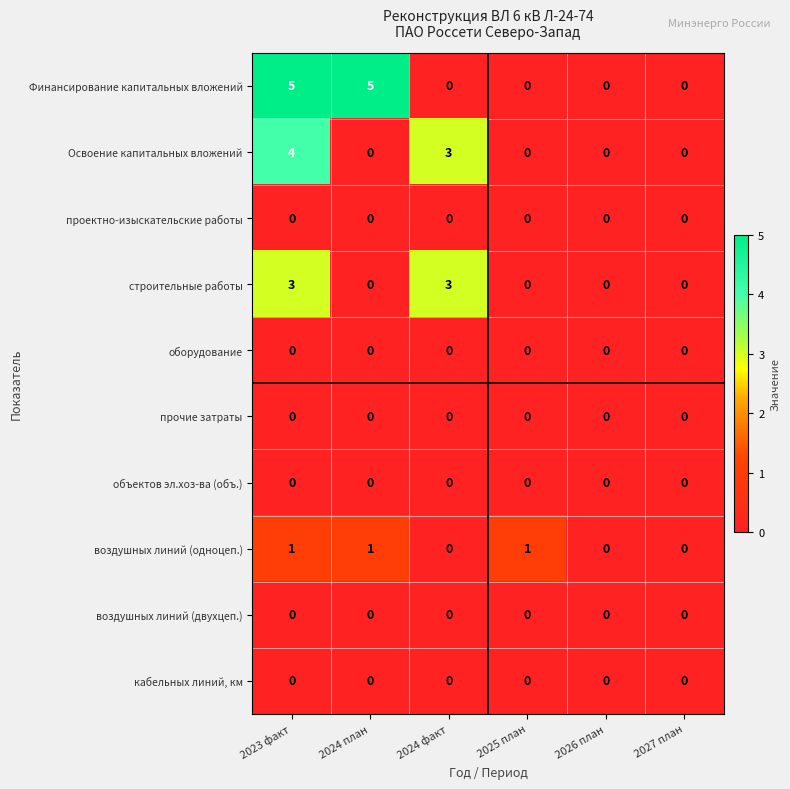

The воздушных линий (двухцеп.) series shows 0 at 2023 факт. True or false?

True